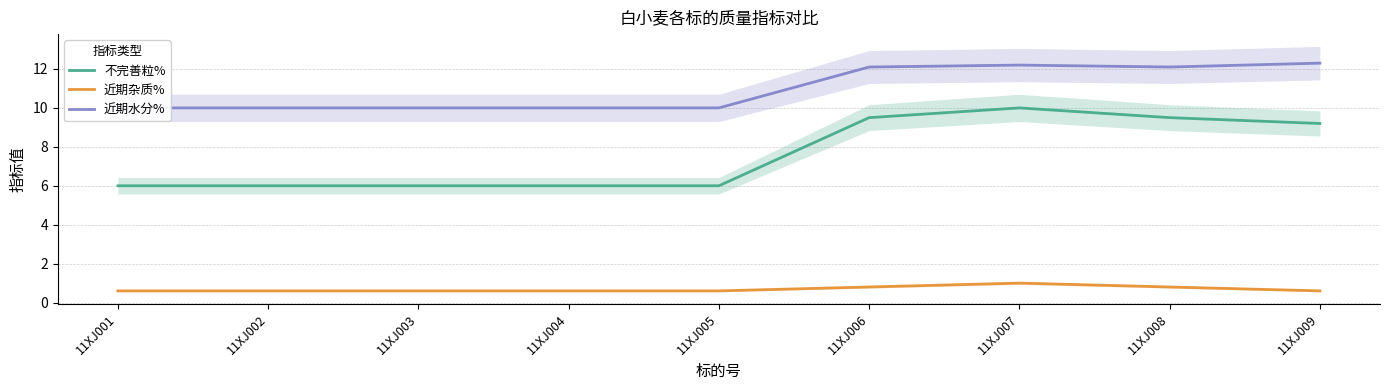

List the labels in order of 近期杂质% value, largest first.

11XJ007, 11XJ006, 11XJ008, 11XJ001, 11XJ002, 11XJ003, 11XJ004, 11XJ005, 11XJ009